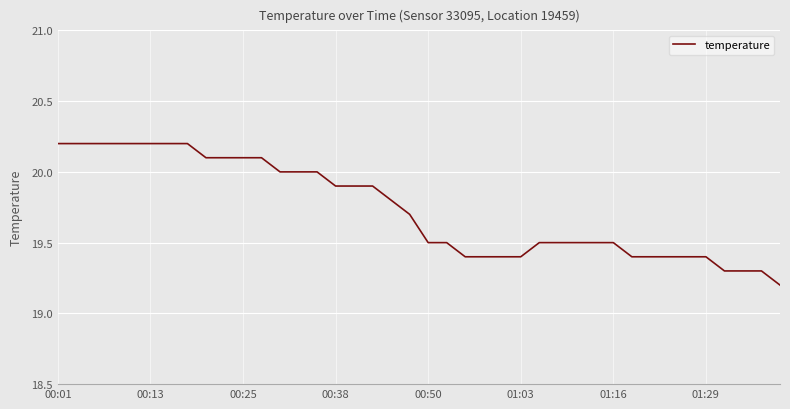

What is the minimum value shown in the chart?

19.2